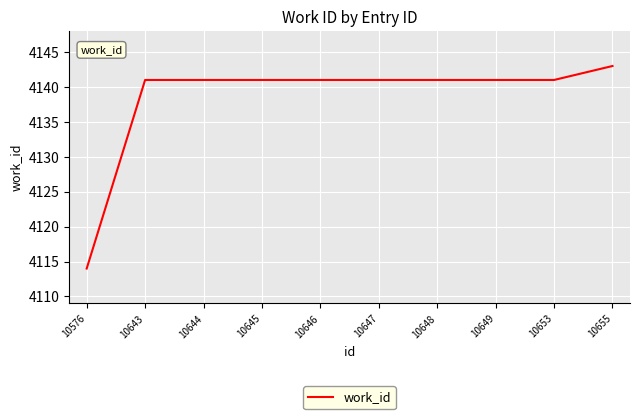

Reading right to left, what are all the values shown in this chart?

4143	4141	4141	4141	4141	4141	4141	4141	4141	4114